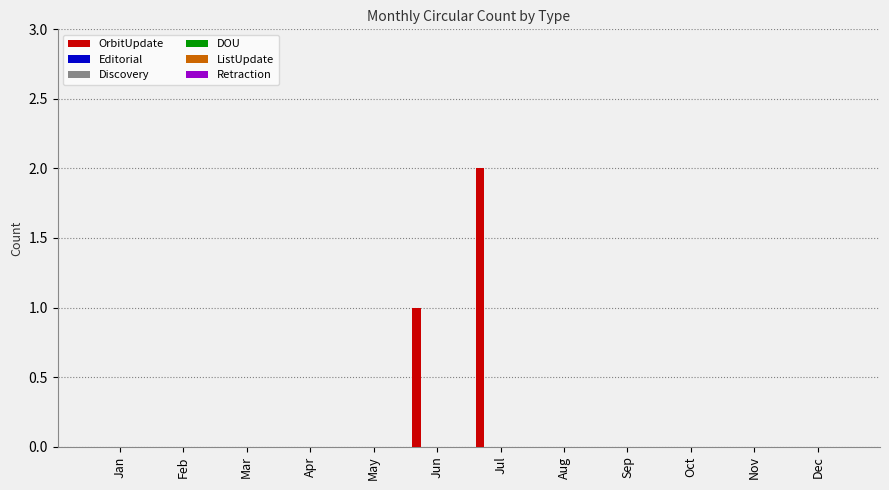

How many data points does each series have?

12